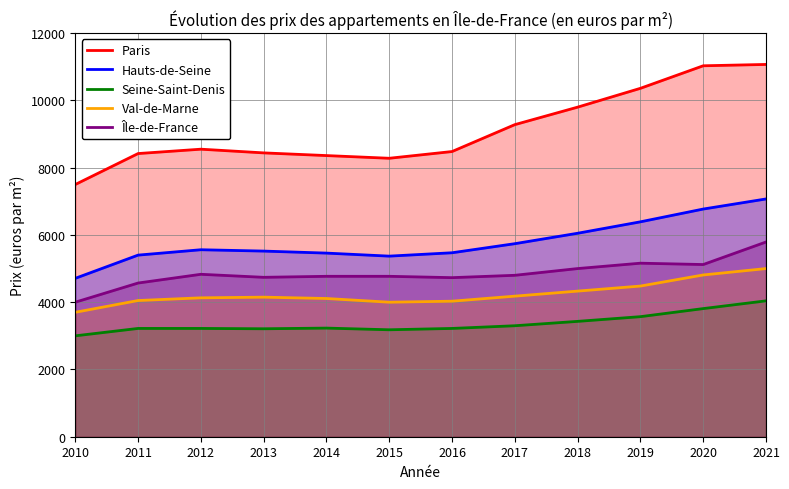

List the series in order of their peak value, lowest first.

Seine-Saint-Denis, Val-de-Marne, Île-de-France, Hauts-de-Seine, Paris